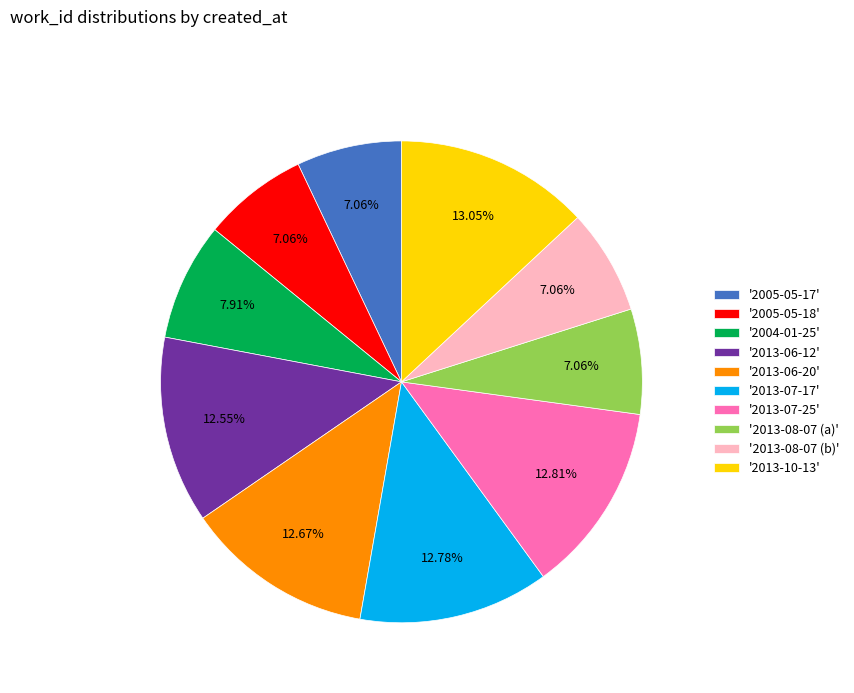

Is there a majority slice in this chart?

No